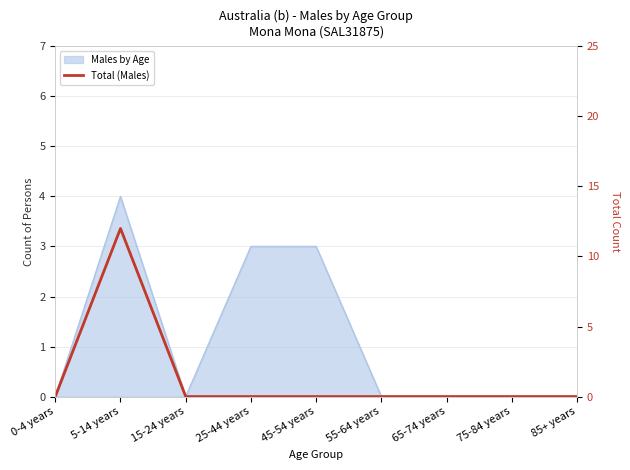

What position from the left is 75-84 years?

8